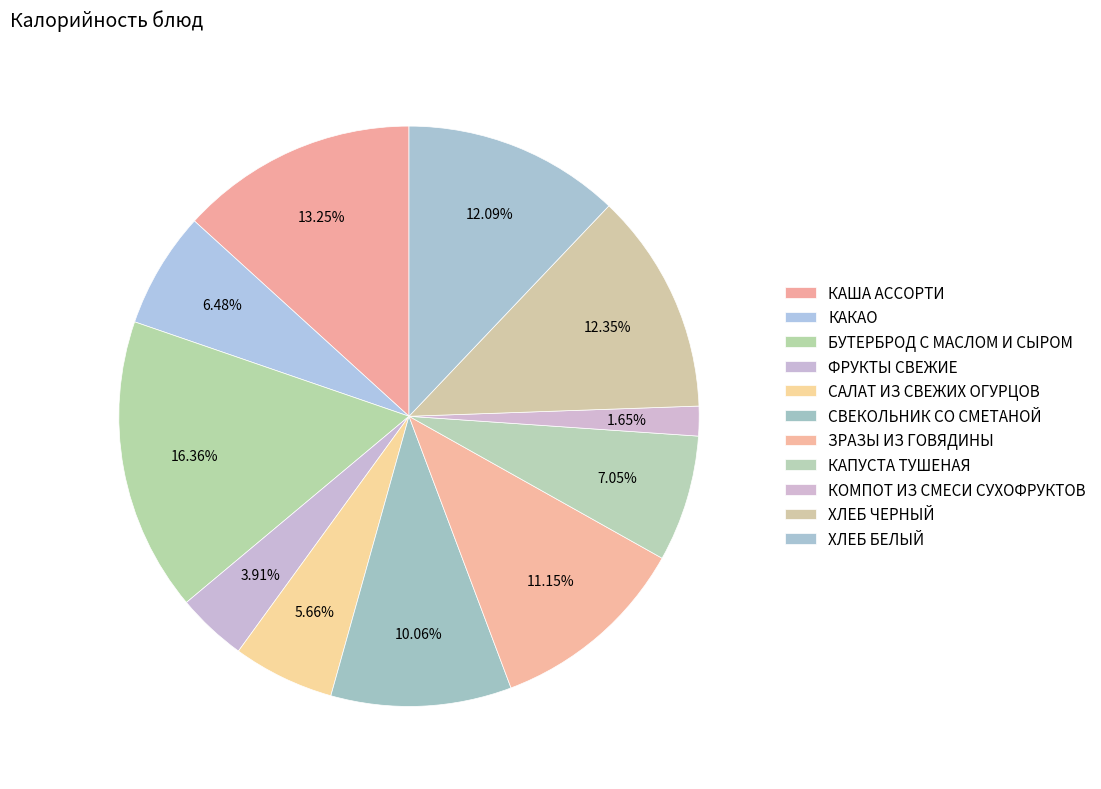

Do КАКАО and ФРУКТЫ СВЕЖИЕ together represent more than half of the pie?

No